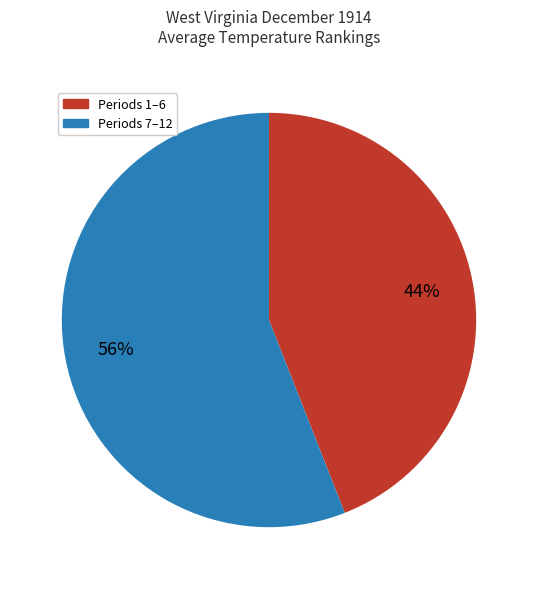

To the nearest percent, what is the average slice percentage?

50%